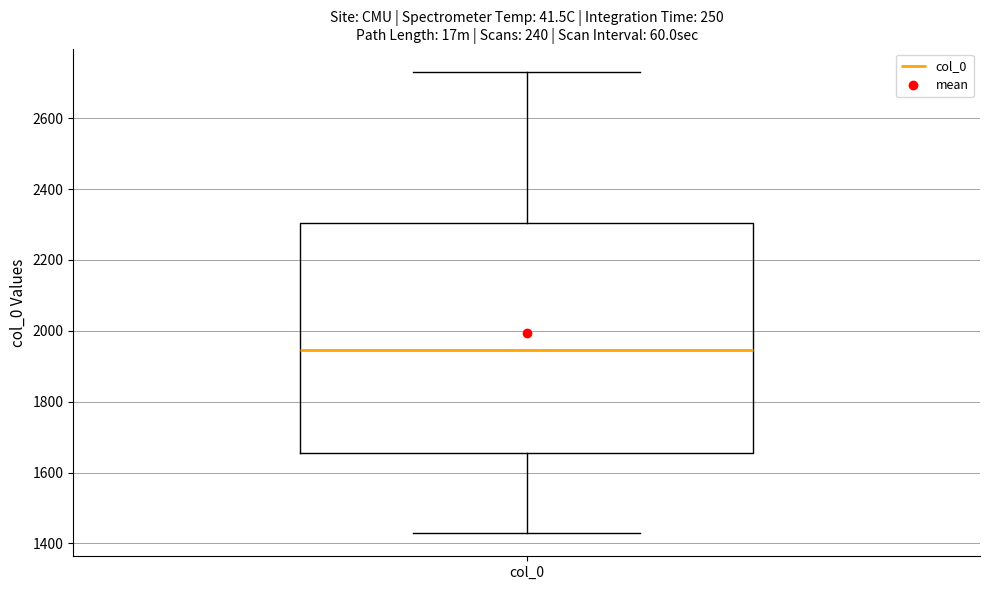

Transcribe this box plot: give where the median line is, the range the box spans, and where the two whiskers end, as read against the y-axis. The values are not printed on the chart, so give them approximately, as read against the axis.

median 1940, box 1660 to 2300, whiskers 1420 to 2740